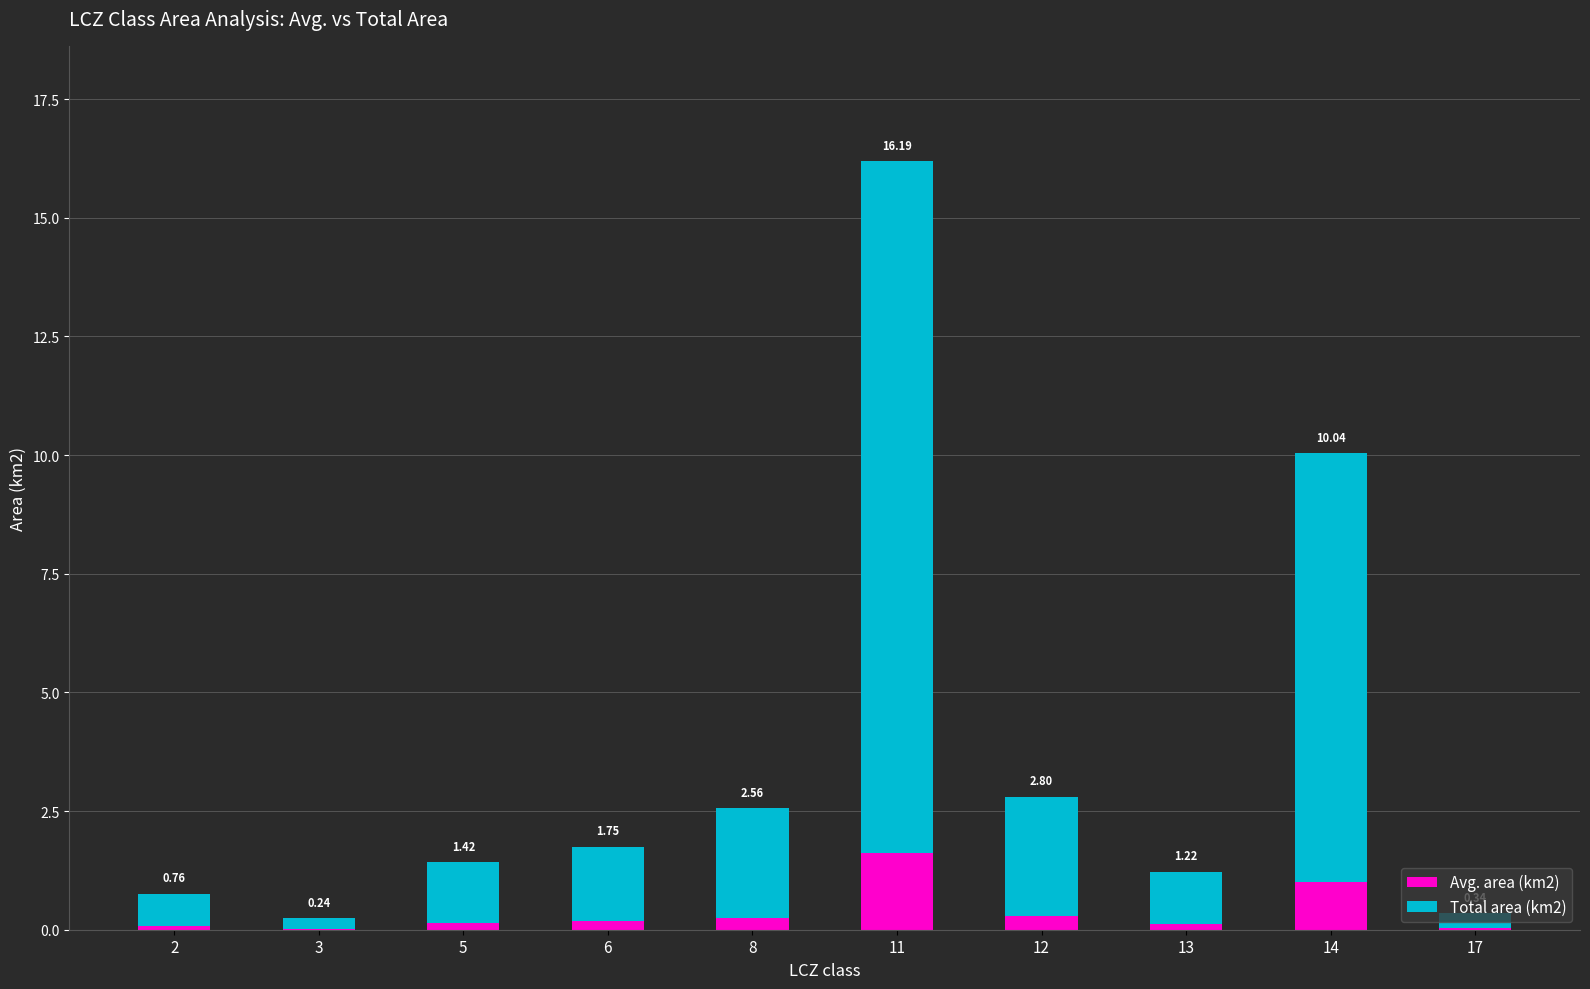

List the series in order of their peak value, lowest first.

Avg. area (km2), Total area (km2)